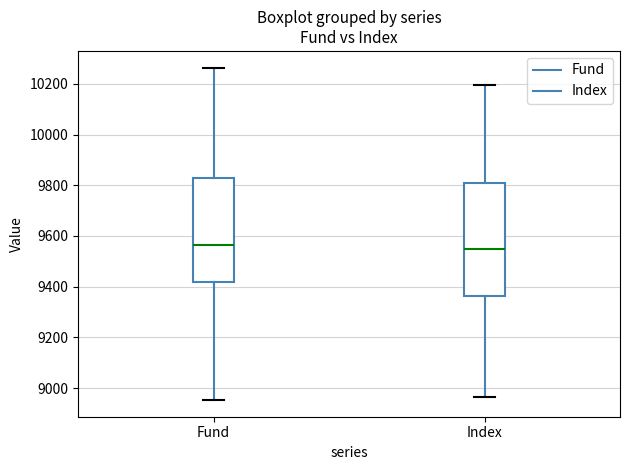

Reading left to right, read every box against the y-axis: the position of its median line, the range the box covers, and the ends of its whiskers. The values are not printed on the chart, so give them approximately, as read against the axis.

Fund: median 9560, box 9420 to 9820, whiskers 8960 to 10260
Index: median 9540, box 9360 to 9800, whiskers 8960 to 10200